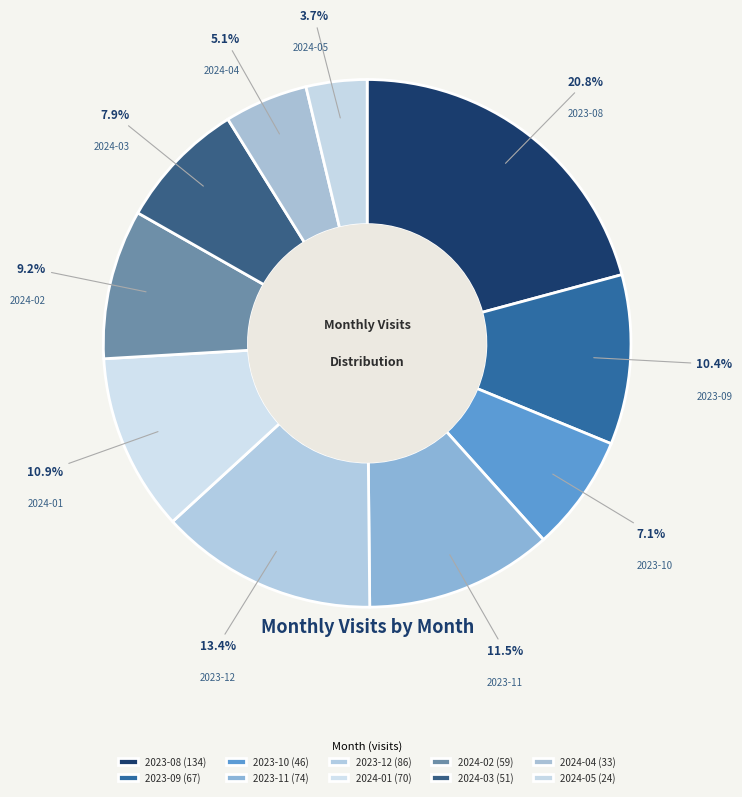

Which slice is the largest?

2023-08